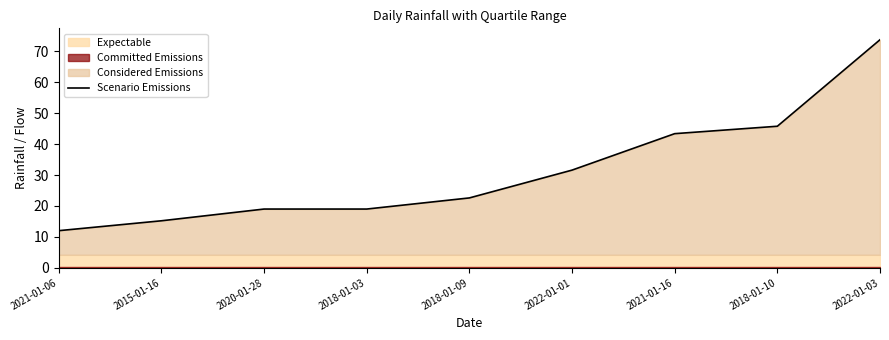

How many lines are shown in the chart?

1